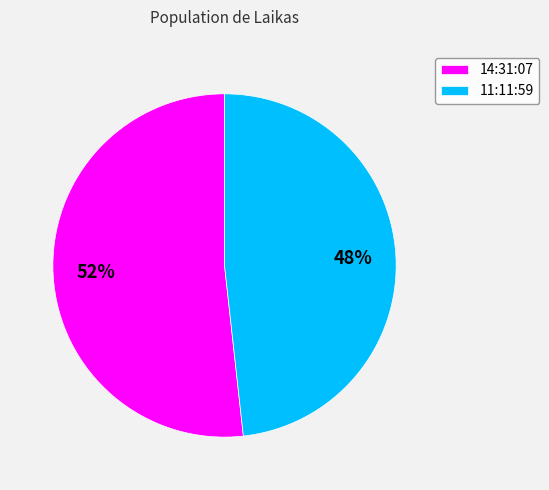

Count the number of slices in the pie.

2